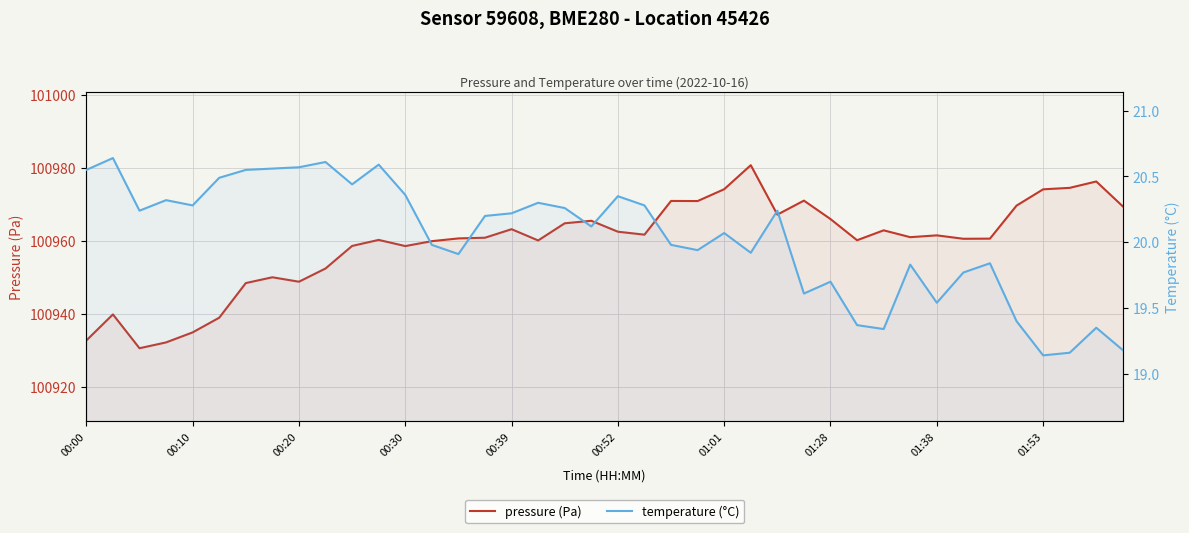

Is it true that temperature (°C) equals 19.5 at 01:38?

True